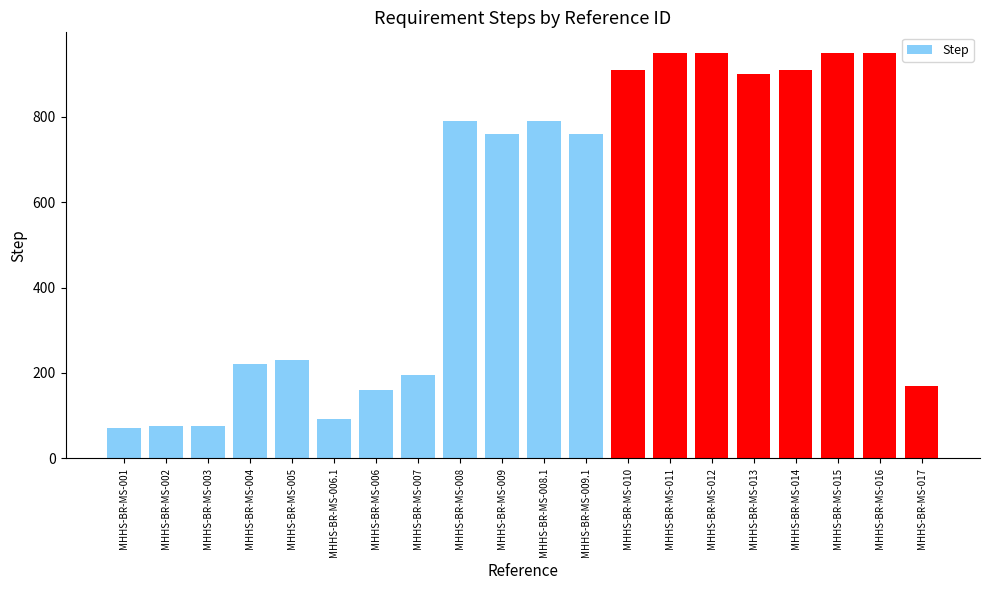

What is the minimum value shown in the chart?

70